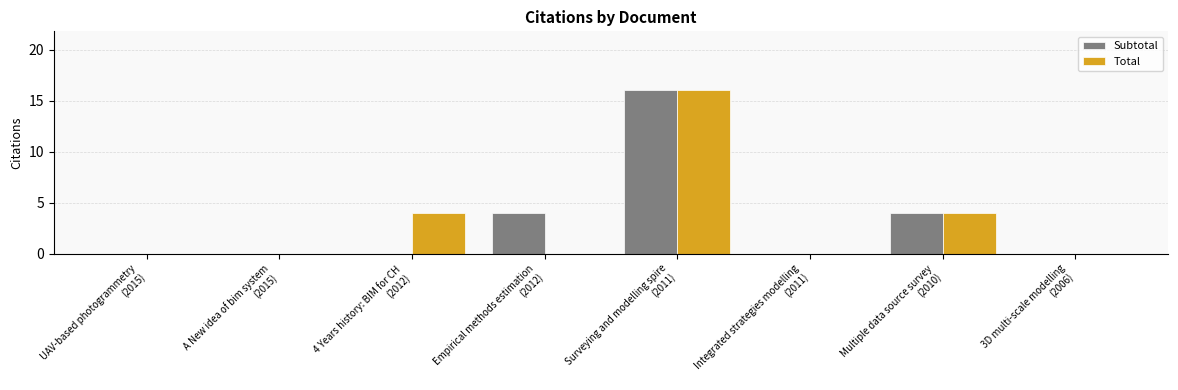

Reading left to right, list all the values displayed in this chart.

Subtotal: 0	0	0	4	16	0	4	0
Total: 0	0	4	0	16	0	4	0